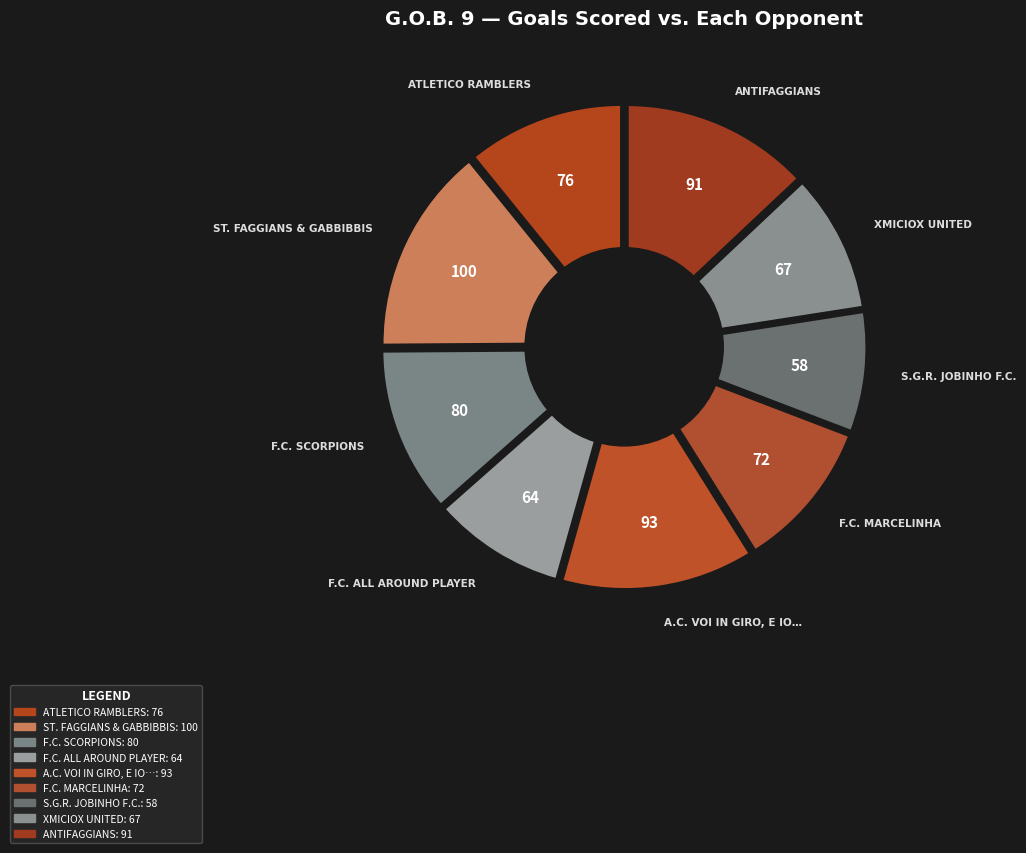

Does VS. ATLETICO RAMBLERS represent more than half of the total?

No